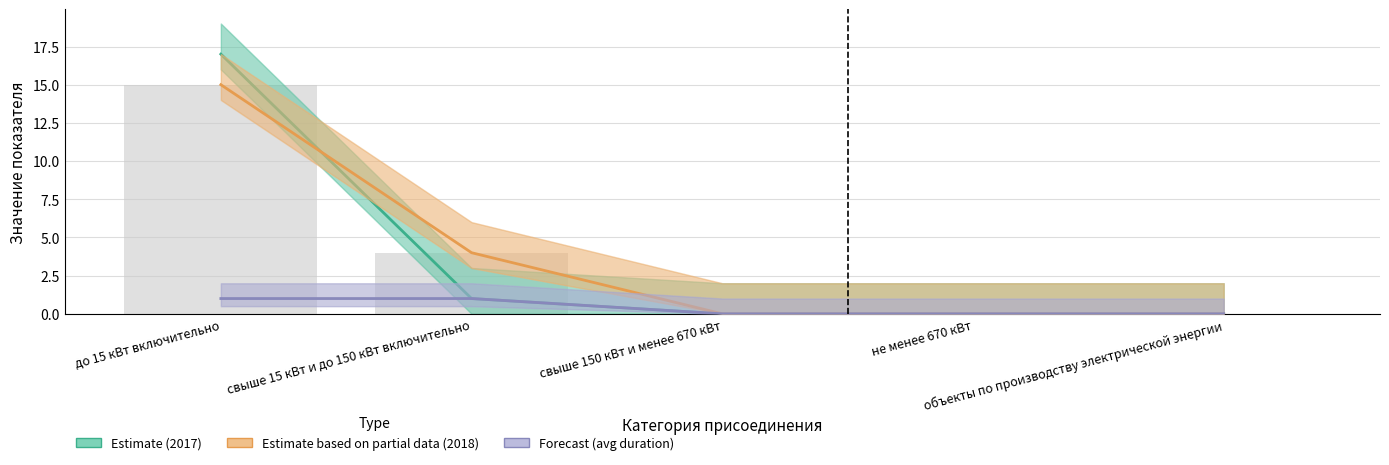

What is the sum of the Estimate based on partial data (2018) values at не менее 670 кВт and до 15 кВт включительно?

15